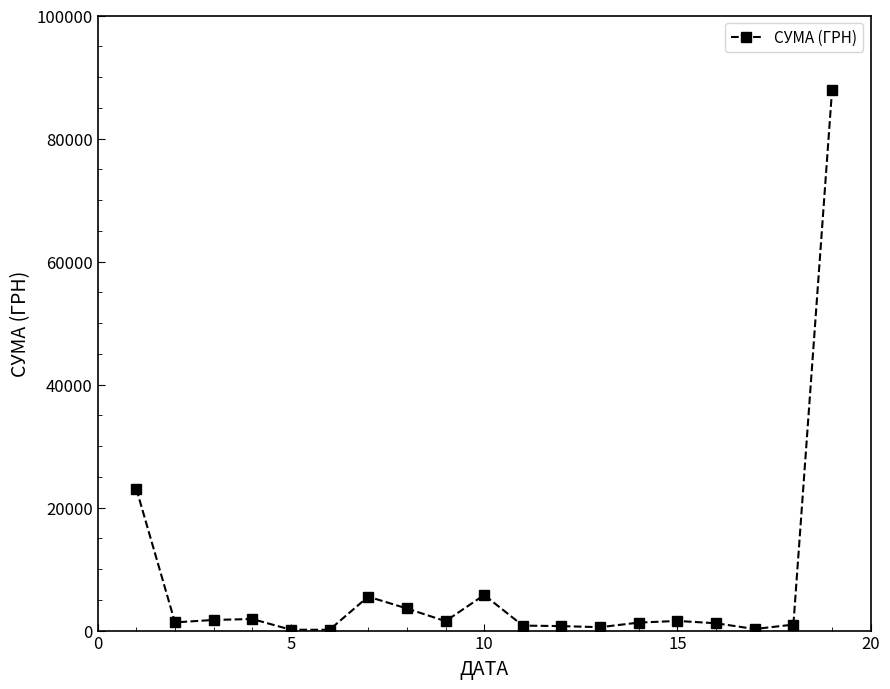

What is the value of the 10th point from the left?

5784.3